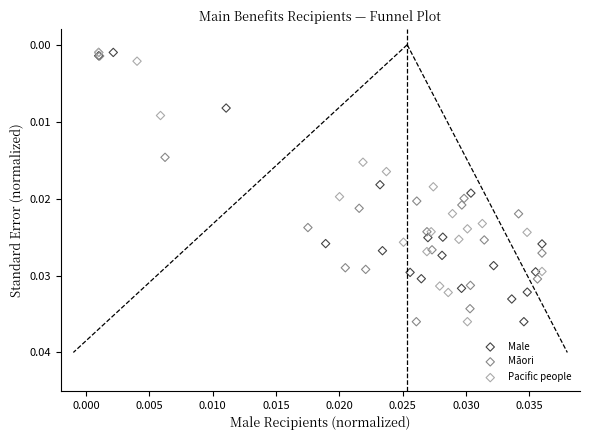

What are all the series names shown in the legend?

Male, Māori, Pacific people